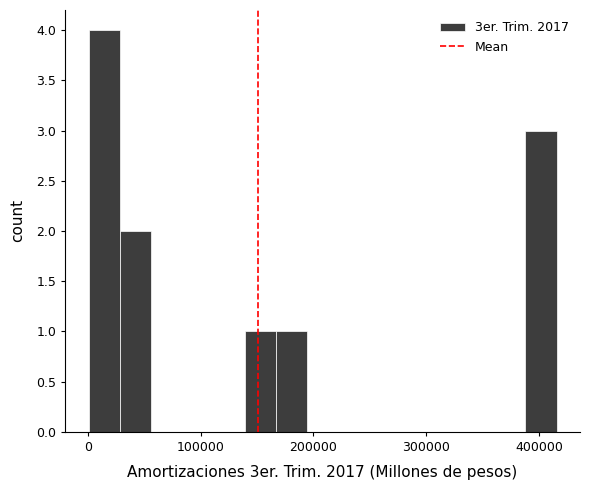

Around what value on the x-axis is the tallest bar? Give the approximate position of its centre, as read against the axis.

10000